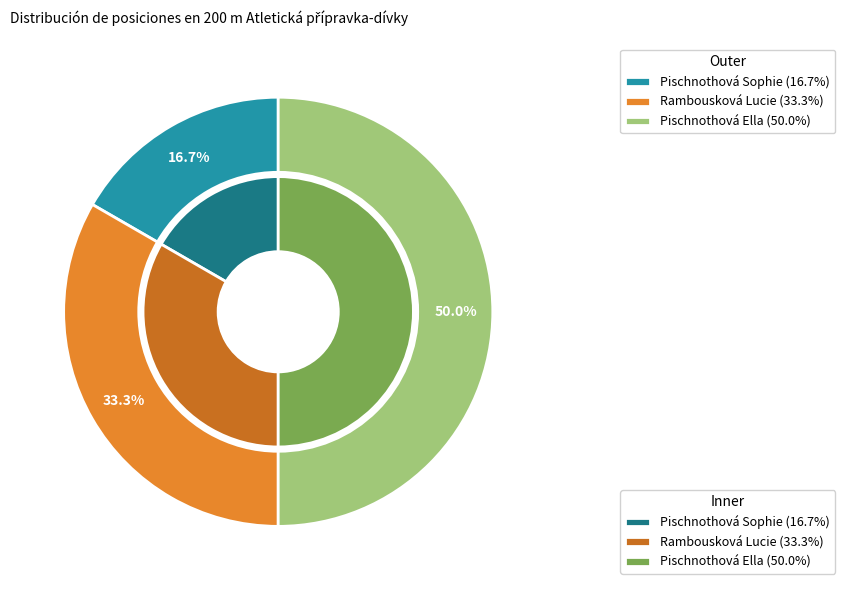

What is the change in value from Rambousková Lucie to Pischnothová Ella?

+1